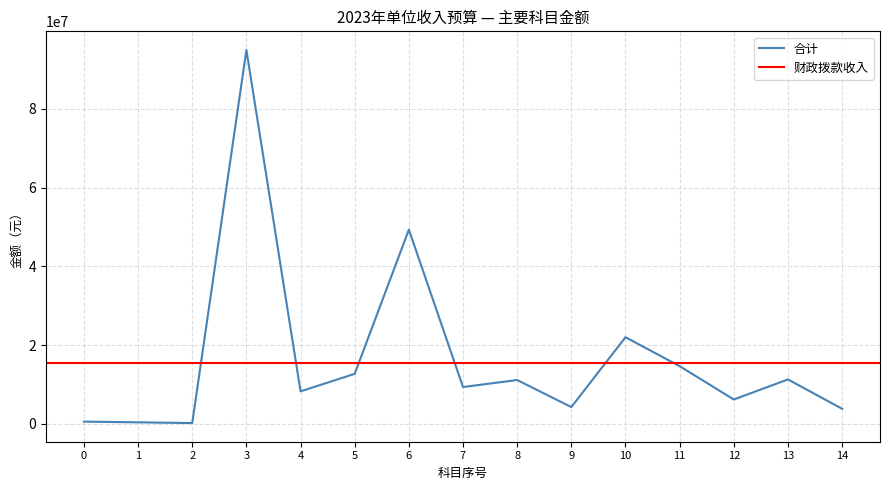

The chart shows a value of 185000 at 2. True or false?

True